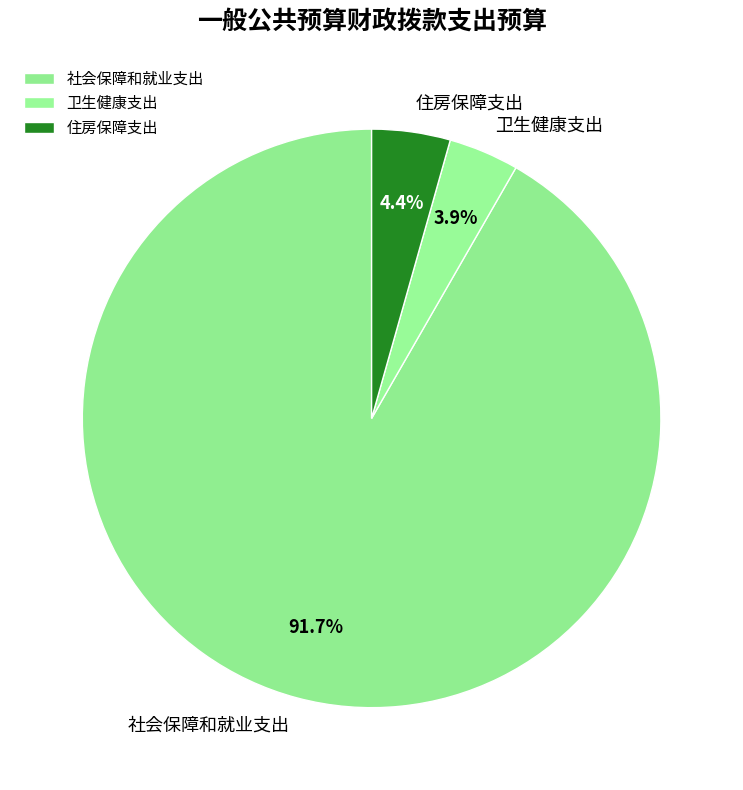

What is the largest slice in the pie chart?

社会保障和就业支出